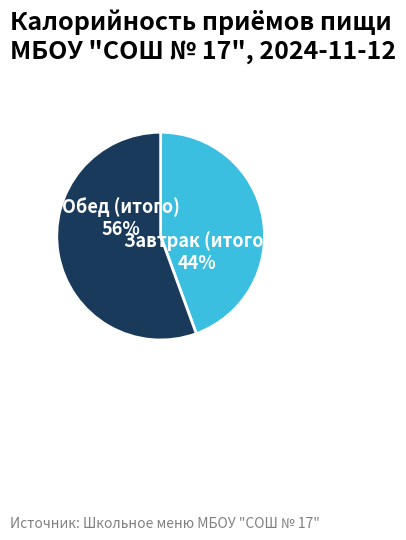

How many slices are in this pie chart?

2